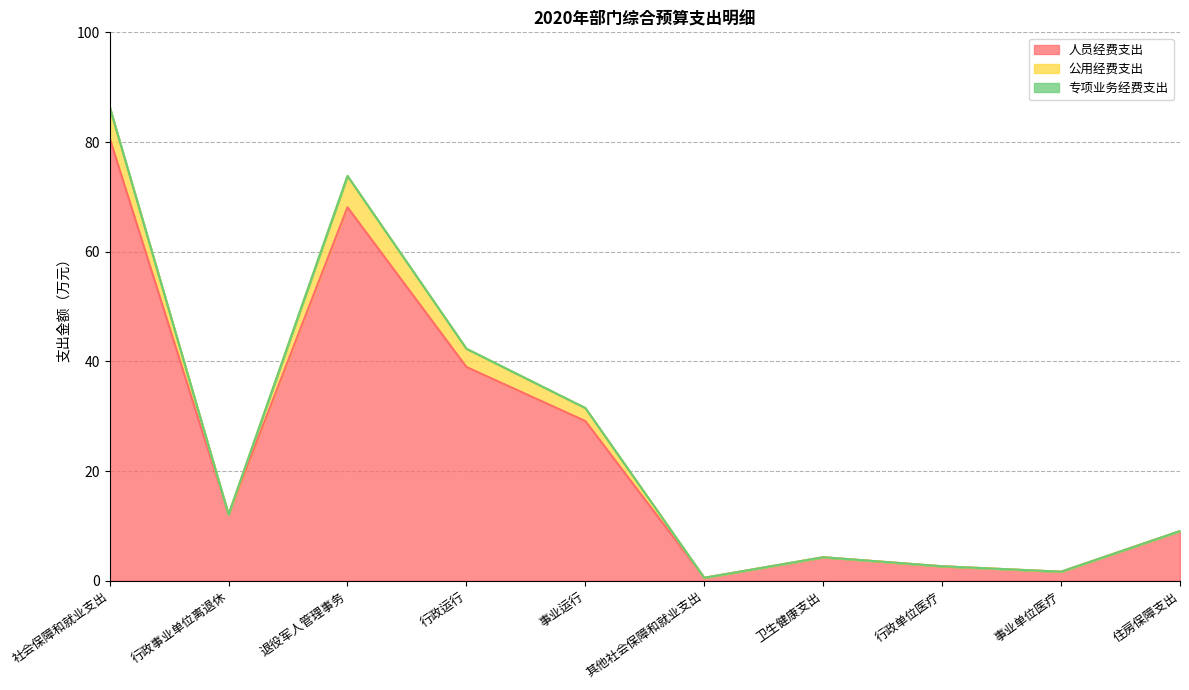

What is the greatest value displayed?

86.4